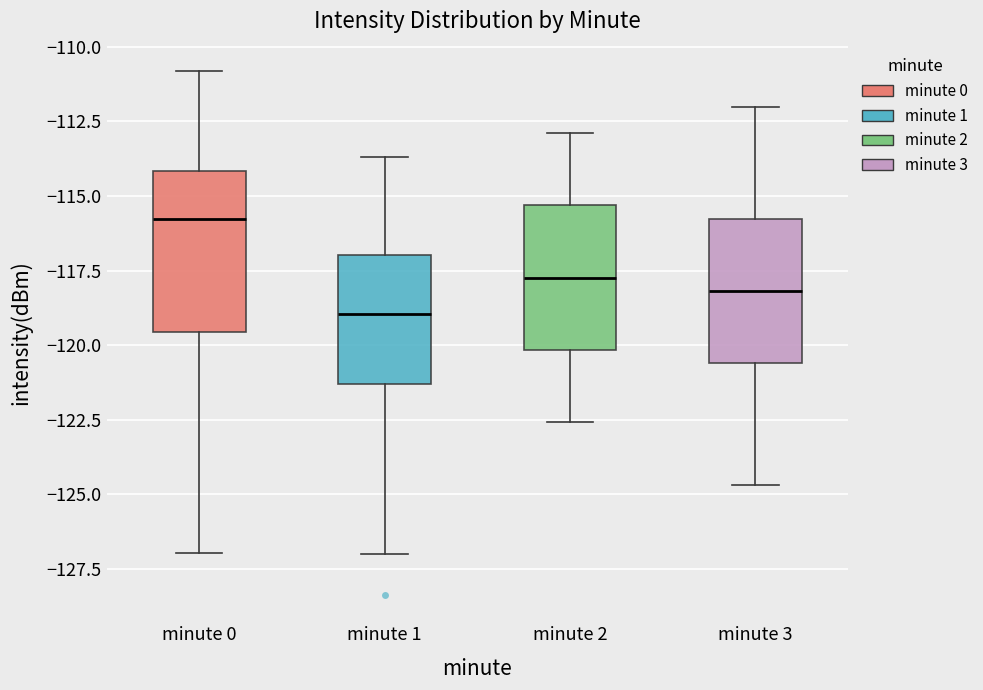

Reading left to right, read every box against the y-axis: the position of its median line, the range the box covers, and the ends of its whiskers. The values are not printed on the chart, so give them approximately, as read against the axis.

minute 0: median -116.0, box -119.5 to -114.0, whiskers -127.0 to -111.0
minute 1: median -119.0, box -121.5 to -117.0, whiskers -127.0 to -113.5
minute 2: median -117.5, box -120.0 to -115.5, whiskers -122.5 to -113.0
minute 3: median -118.0, box -120.5 to -116.0, whiskers -124.5 to -112.0